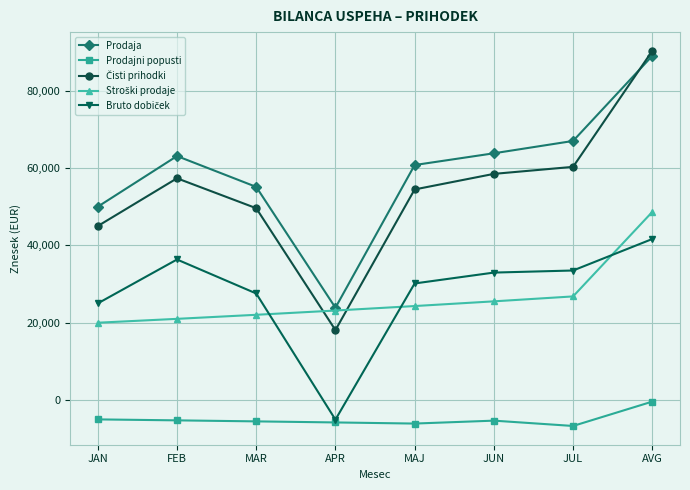

What value does the Prodajni popusti series have at JAN?

-5000.0